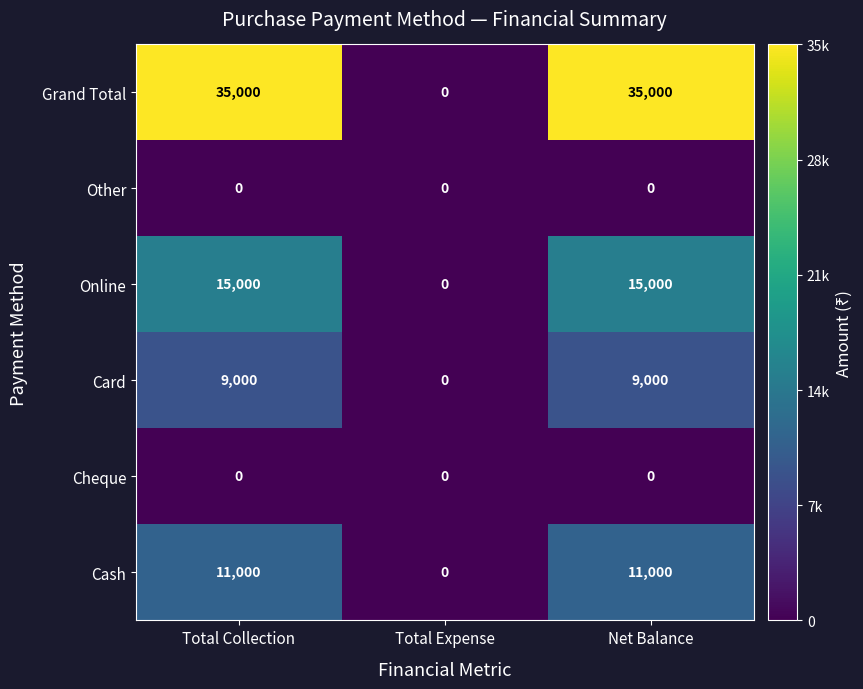

The Cash series shows 11000 at Net Balance. True or false?

True